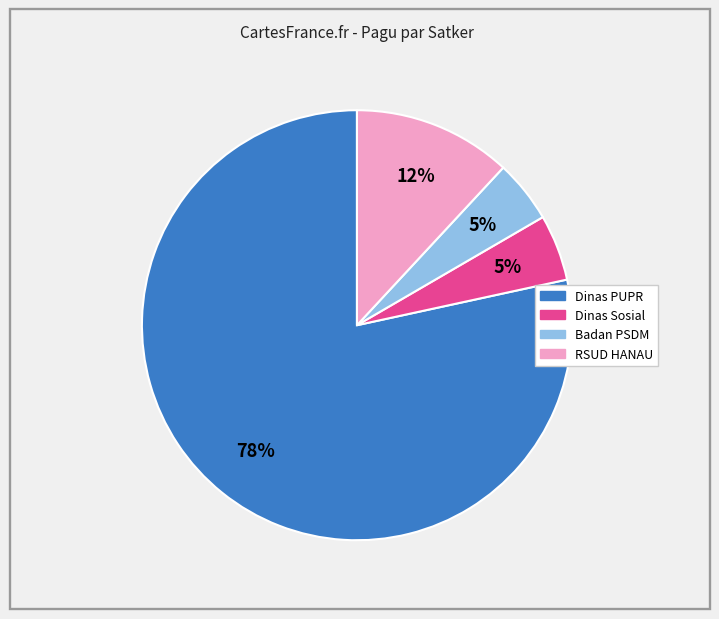

Count the number of slices in the pie.

4